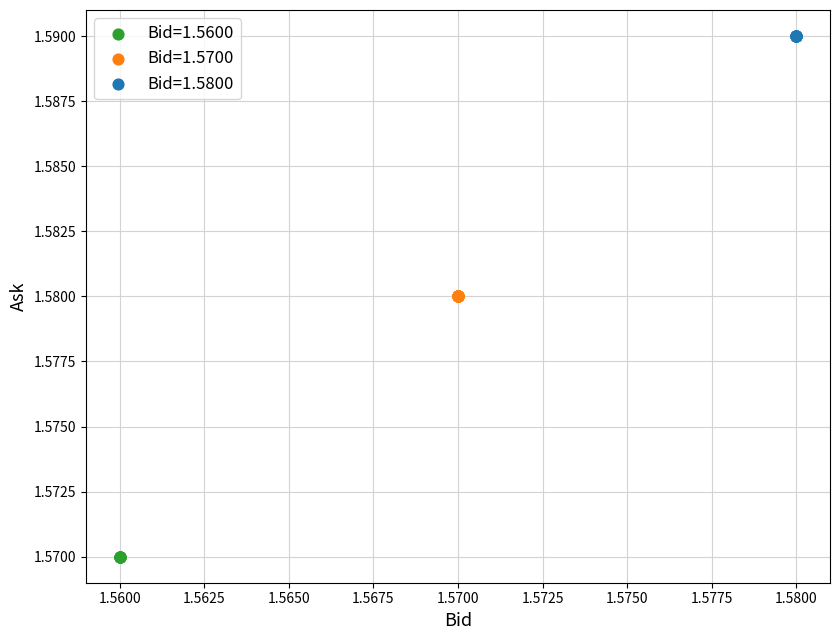

Which series reaches the maximum Y coordinate?

Bid=1.5800